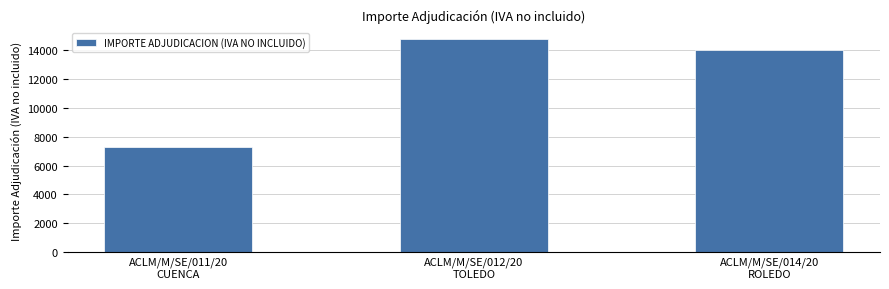

Reading left to right, extract all data points from this chart.

ACLM/M/SE/011/20
CUENCA=7269.3	ACLM/M/SE/012/20
TOLEDO=14800.0	ACLM/M/SE/014/20
ROLEDO=14000.0